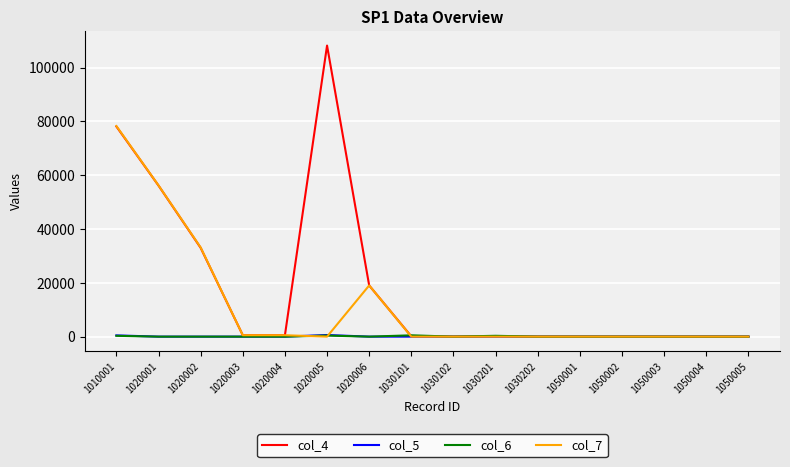

What is the spread (max minus min) of values at 1030202?

1